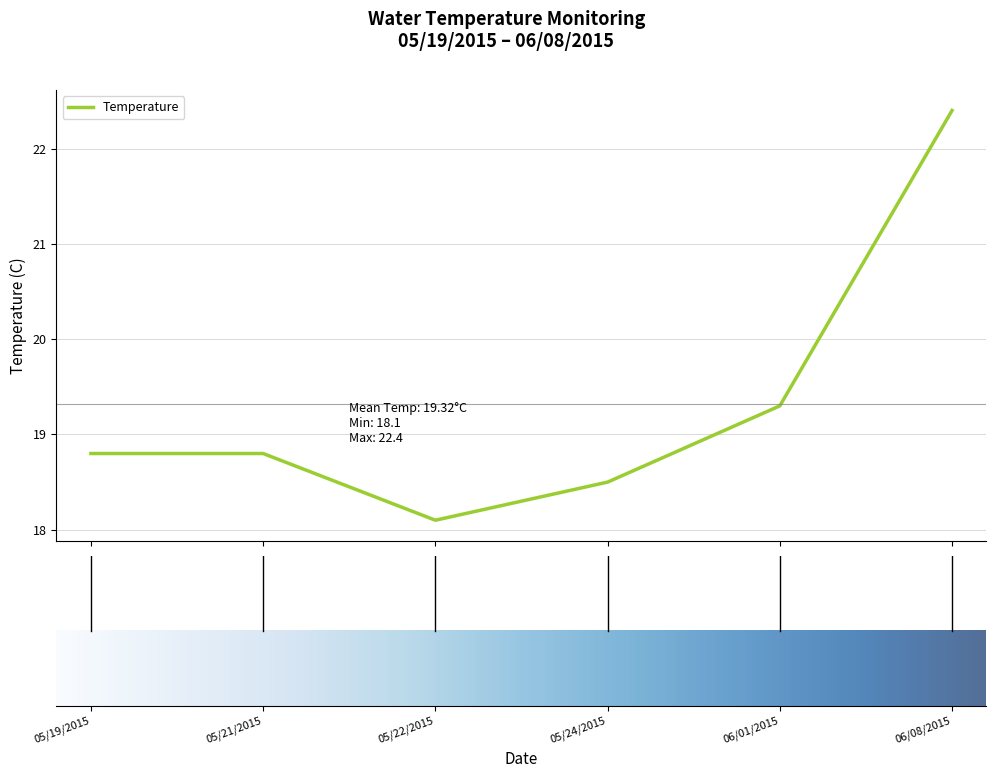

What is the smallest value displayed?

18.1